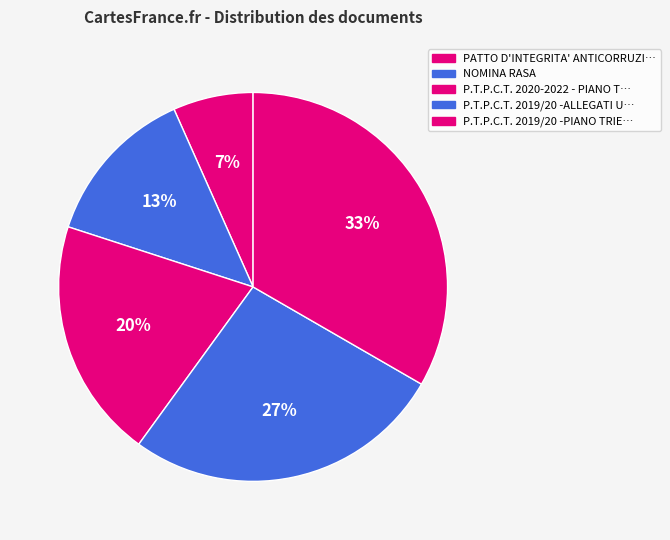

Count the number of slices in the pie.

5